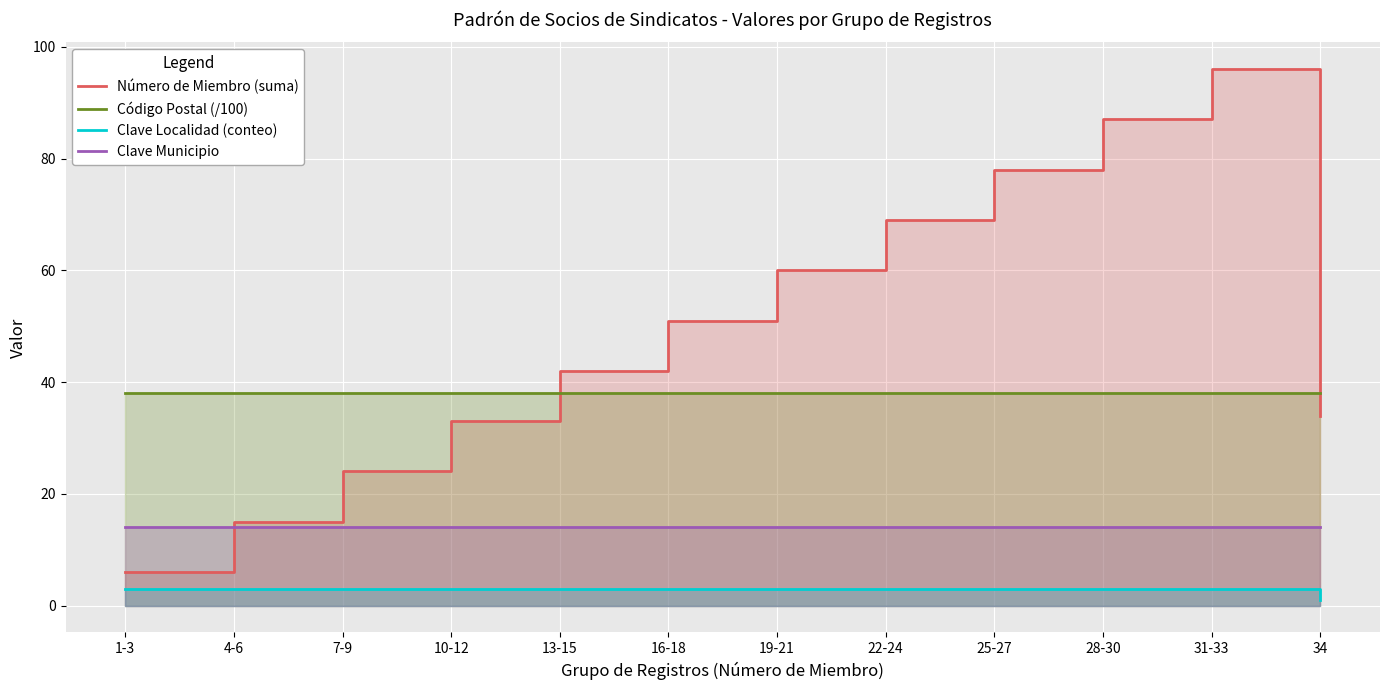

Rank the categories by Clave Municipio value from lowest to highest.

1-3, 4-6, 7-9, 10-12, 13-15, 16-18, 19-21, 22-24, 25-27, 28-30, 31-33, 34